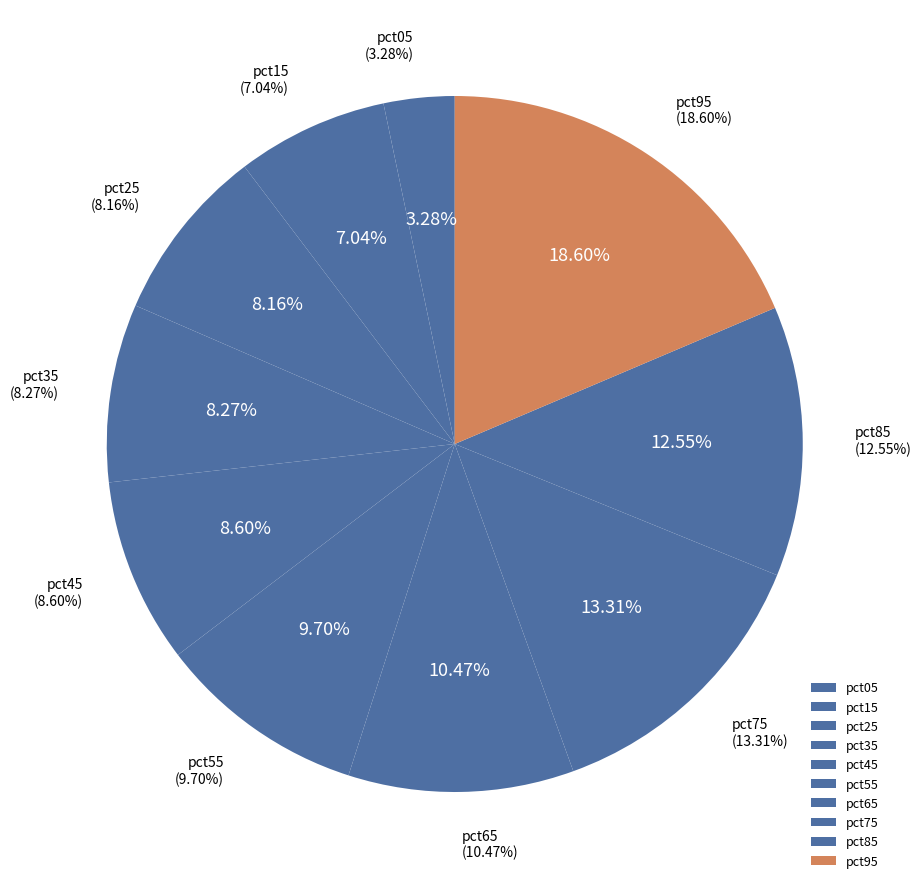

Is there any slice that represents more than half of the pie?

No